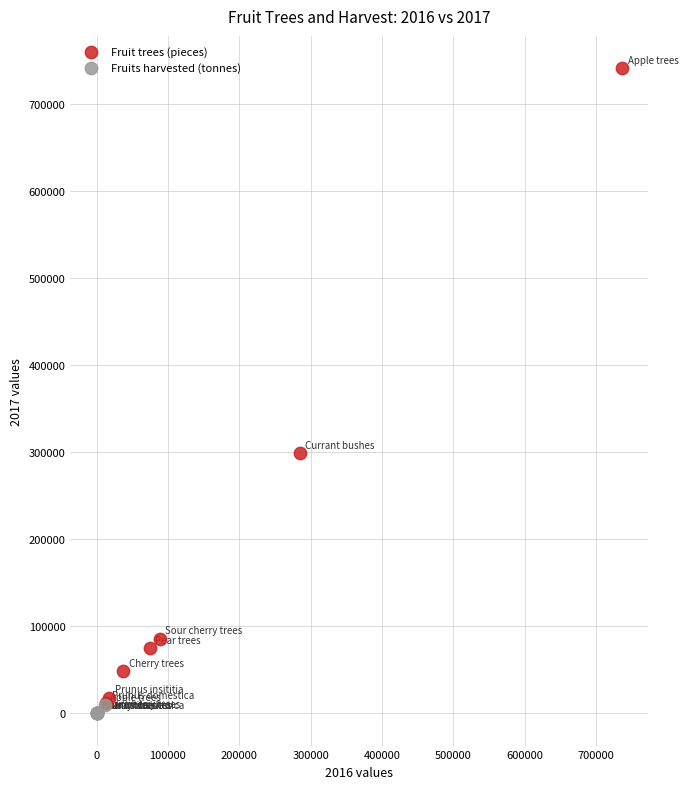

Which series has the largest Y range (max minus min)?

Fruit trees (pieces)